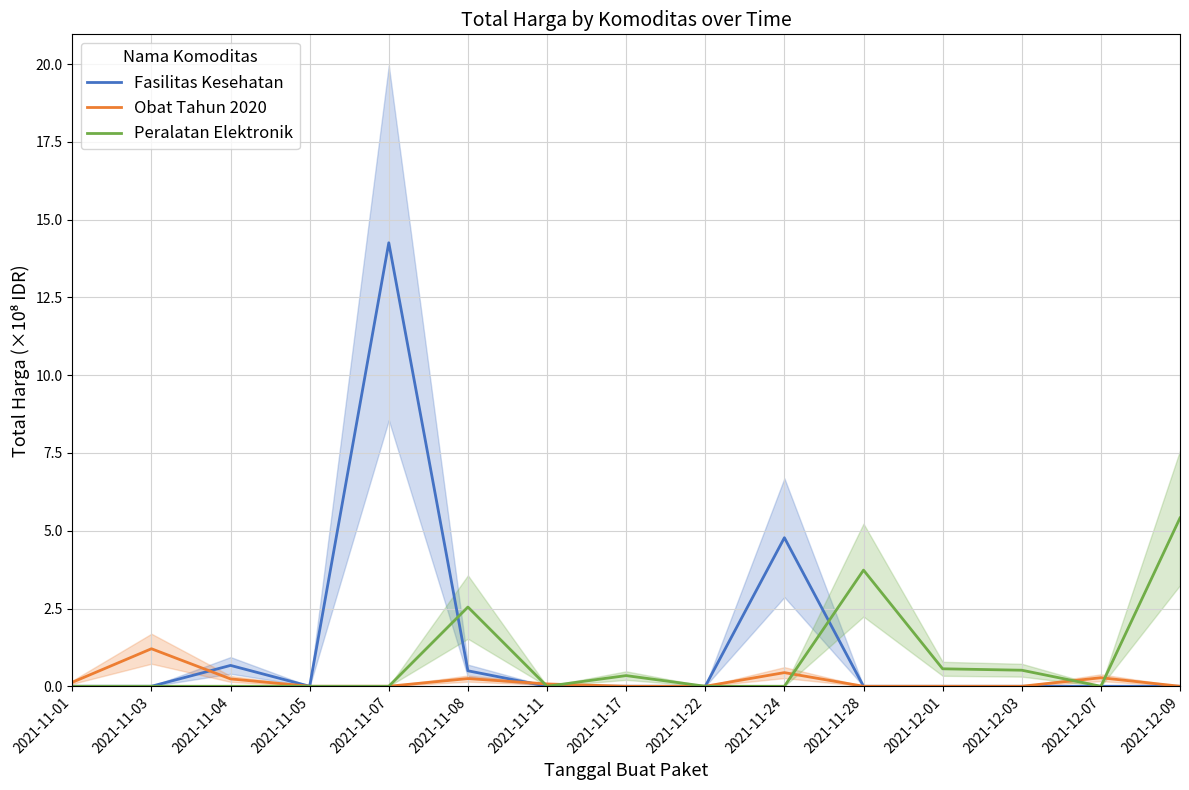

Reading left to right, extract all data points from this chart.

Fasilitas Kesehatan: 0.0	0.0	0.7	0.0	14.3	0.5	0.0	0.0	0.0	4.8	0.0	0.0	0.0	0.0	0.0
Obat Tahun 2020: 0.1	1.2	0.2	0.0	0.0	0.2	0.1	0.0	0.0	0.4	0.0	0.0	0.0	0.3	0.0
Peralatan Elektronik: 0.0	0.0	0.0	0.0	0.0	2.5	0.0	0.3	0.0	0.0	3.7	0.6	0.5	0.0	5.4